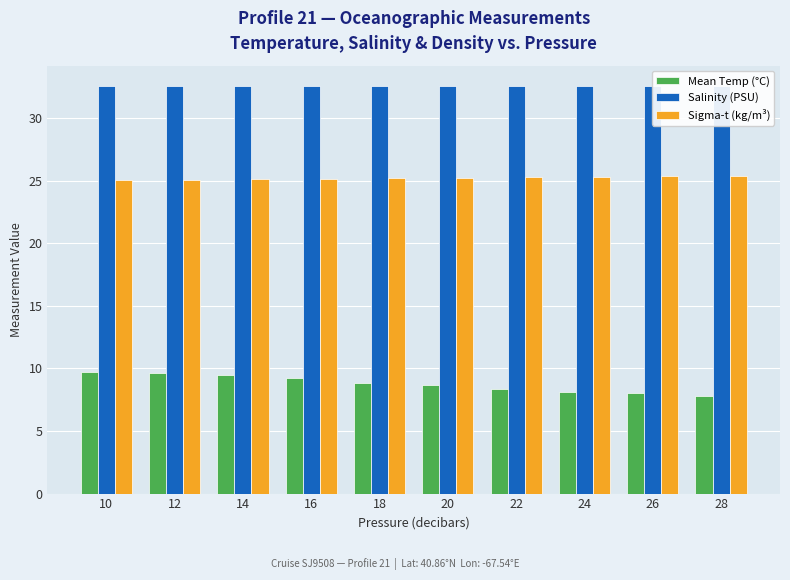

What is the highest value of the Sigma-t (kg/m³) series?

25.4